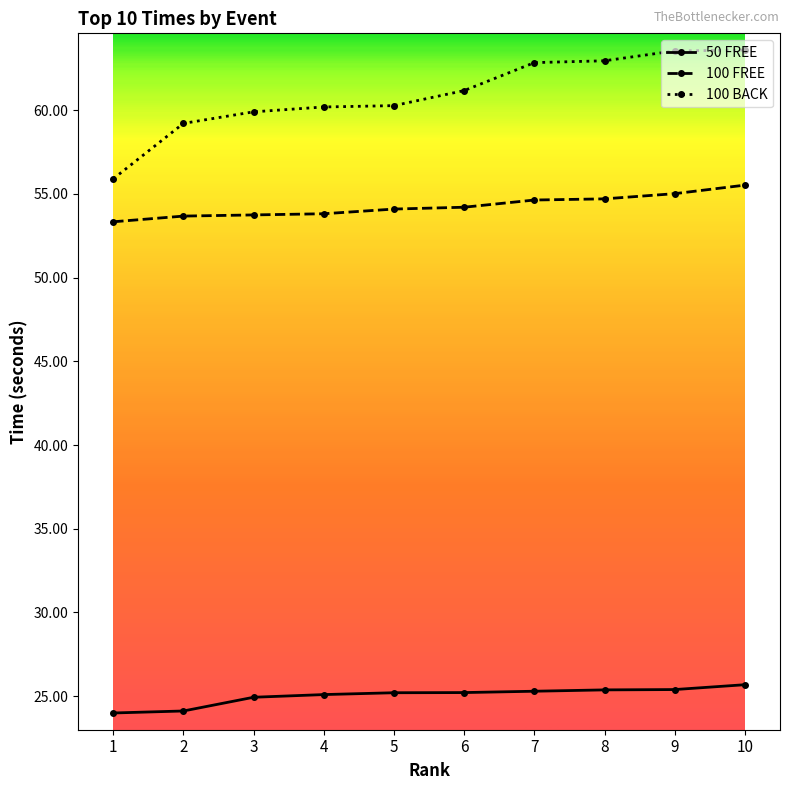

Does the chart have visible grid lines?

No